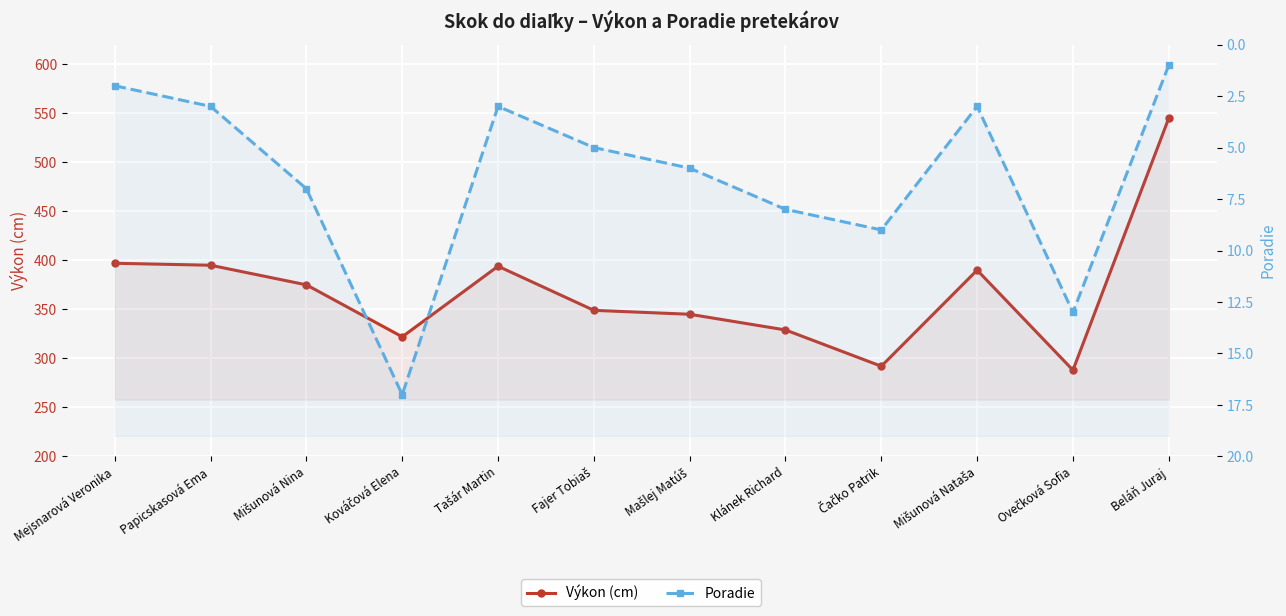

How many categories are shown in the chart?

12